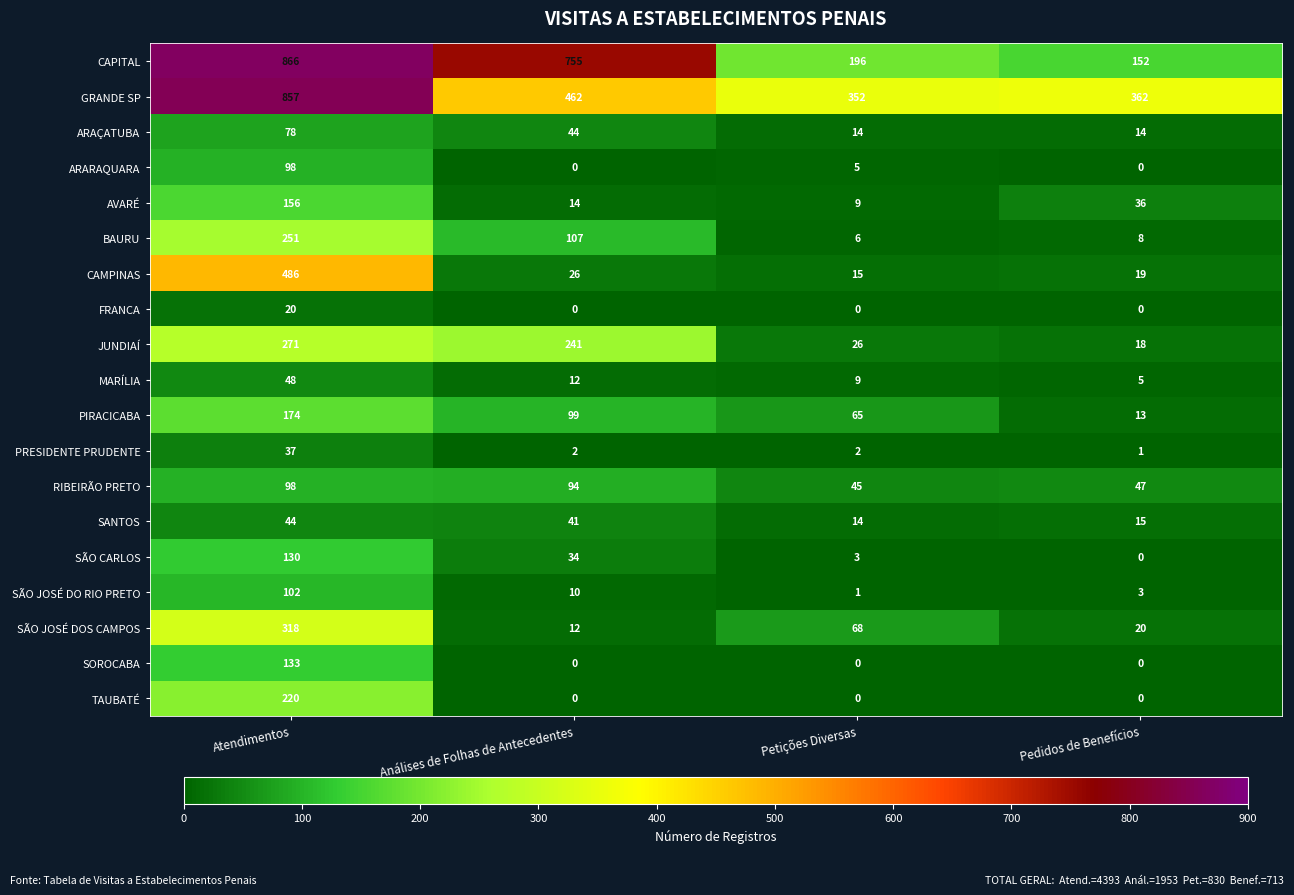

Which category has the highest value across all series?

Atendimentos